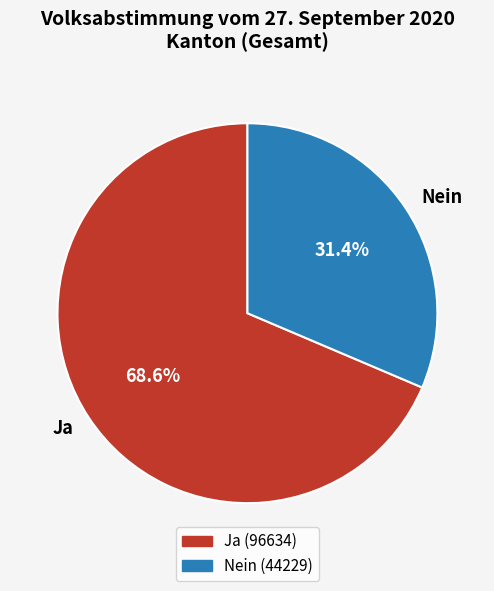

Is it true that Nein is 31% of the pie?

True